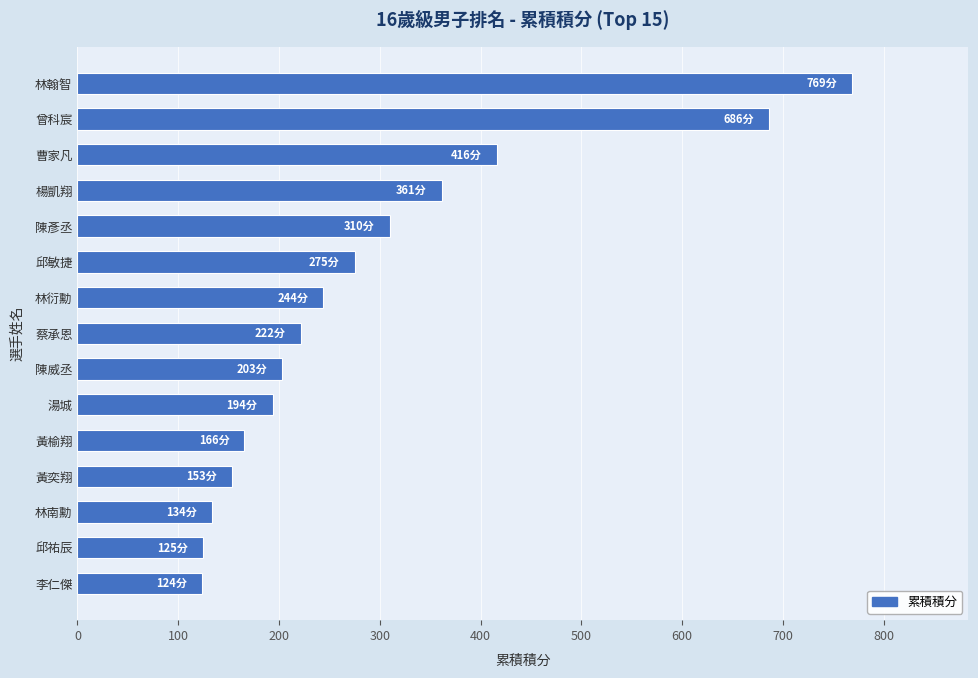

Where is the data nearest to the value 446?

曹家凡